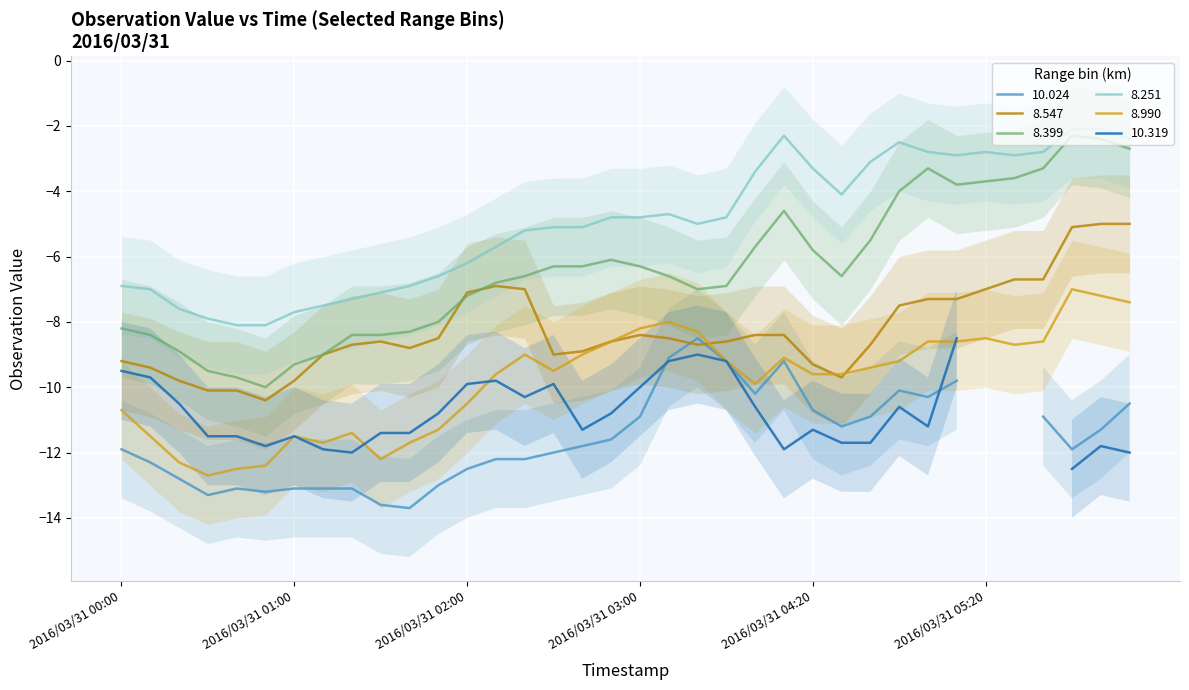

What is the lowest value of the 8.399 series?

-10.0